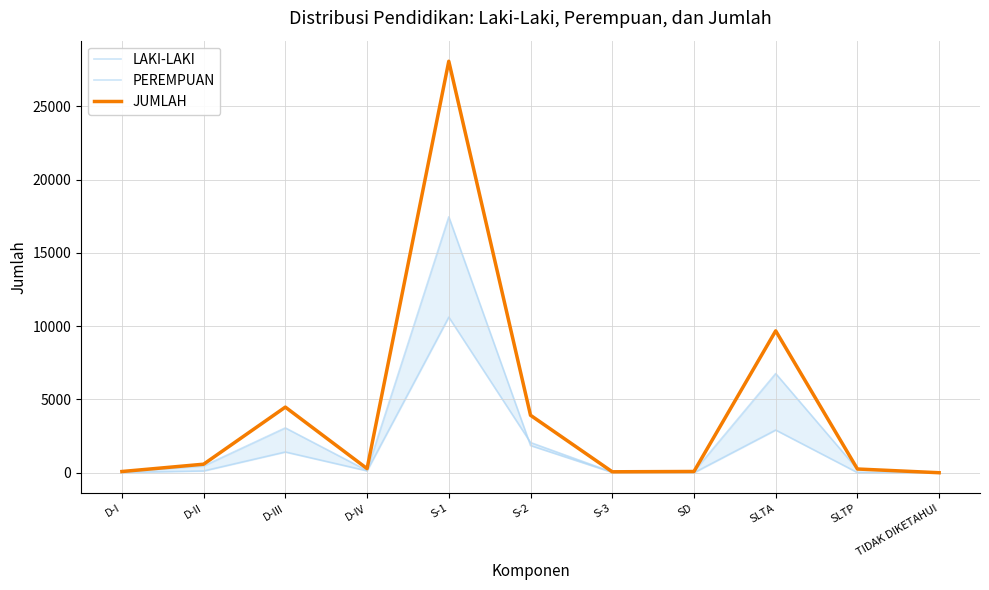

What is the label of the 1st point from the left?

D-I